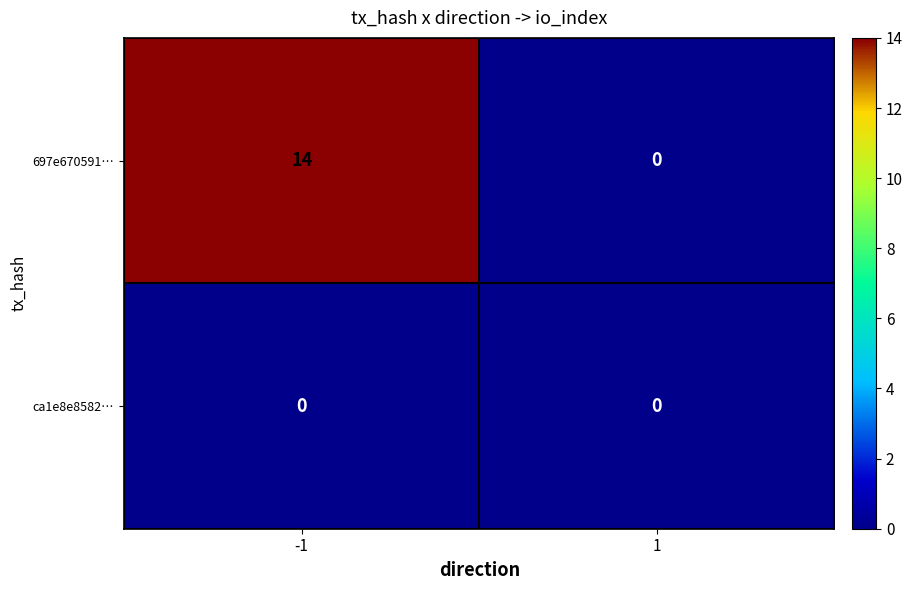

Which series has the largest total across all categories?

697e670591…